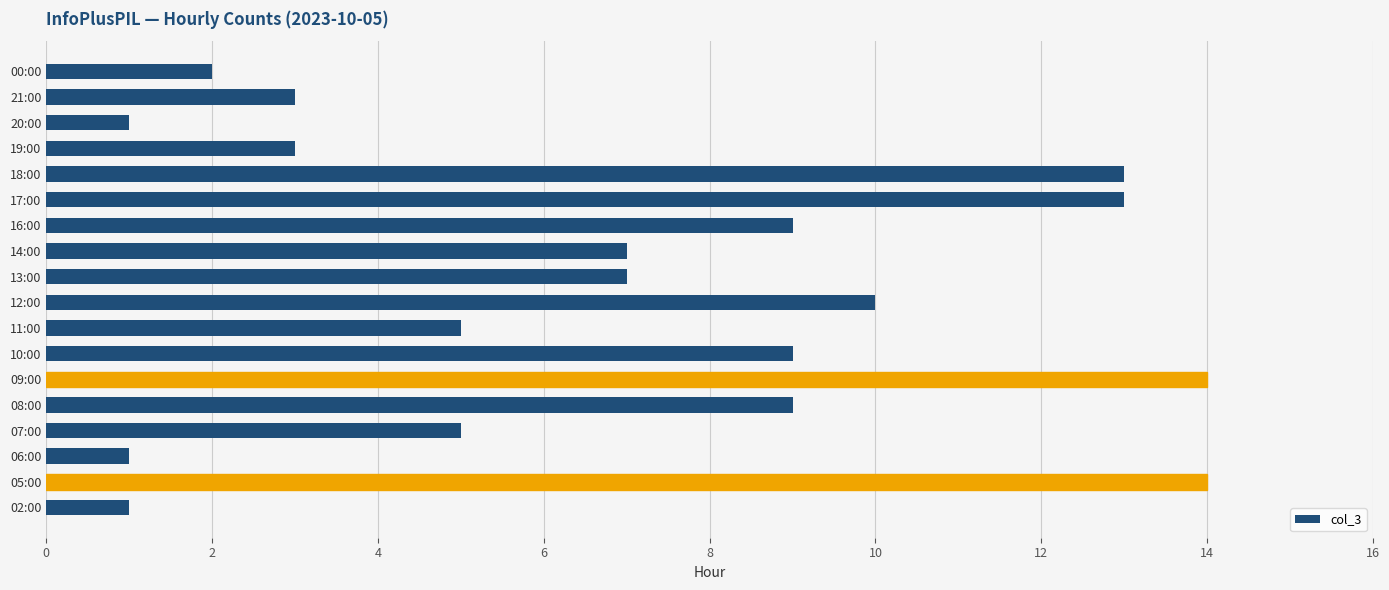

Reading top to bottom, list all the values displayed in this chart.

00:00=2	21:00=3	20:00=1	19:00=3	18:00=13	17:00=13	16:00=9	14:00=7	13:00=7	12:00=10	11:00=5	10:00=9	09:00=14	08:00=9	07:00=5	06:00=1	05:00=14	02:00=1